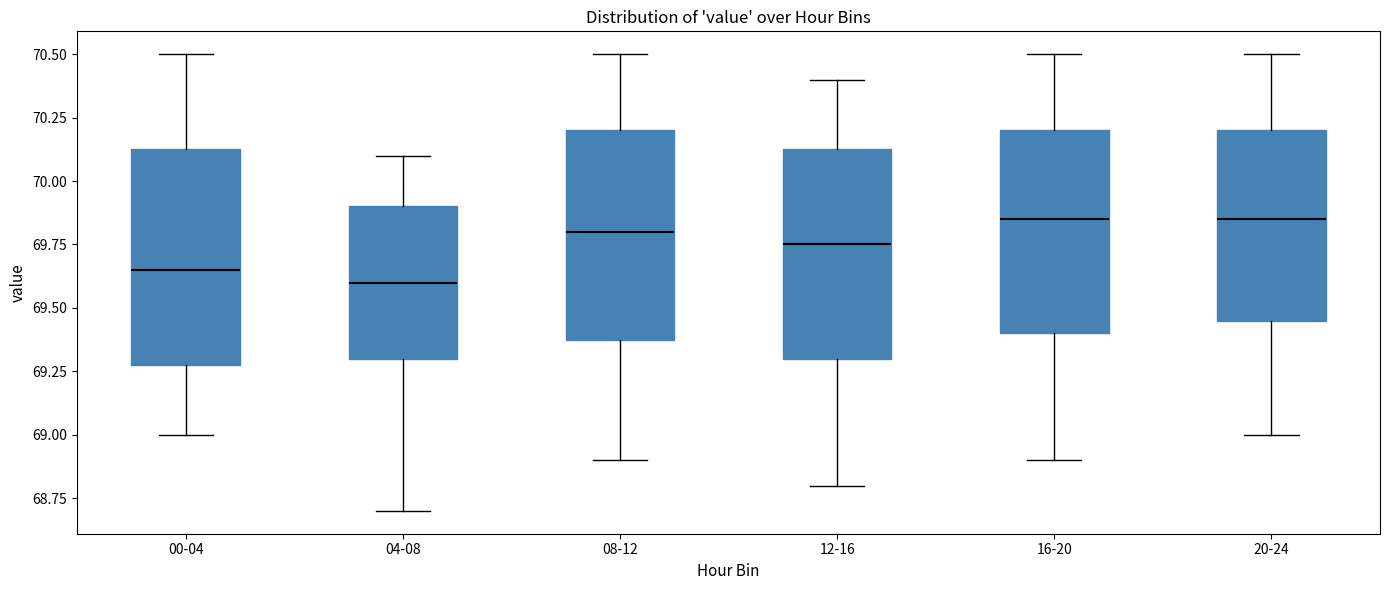

Reading left to right, read every box against the y-axis: the position of its median line, the range the box covers, and the ends of its whiskers. The values are not printed on the chart, so give them approximately, as read against the axis.

00-04: median 69.65, box 69.30 to 70.15, whiskers 69.00 to 70.50
04-08: median 69.60, box 69.30 to 69.90, whiskers 68.70 to 70.10
08-12: median 69.80, box 69.40 to 70.20, whiskers 68.90 to 70.50
12-16: median 69.75, box 69.30 to 70.15, whiskers 68.80 to 70.40
16-20: median 69.85, box 69.40 to 70.20, whiskers 68.90 to 70.50
20-24: median 69.85, box 69.45 to 70.20, whiskers 69.00 to 70.50